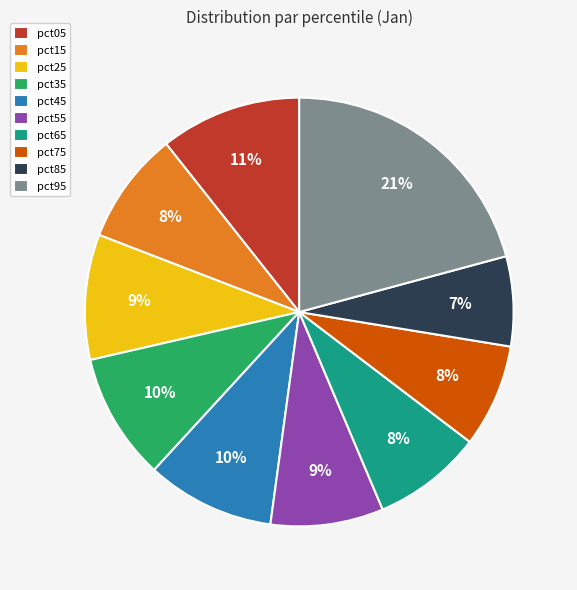

Combined, do pct95 and pct65 account for over 50%?

No